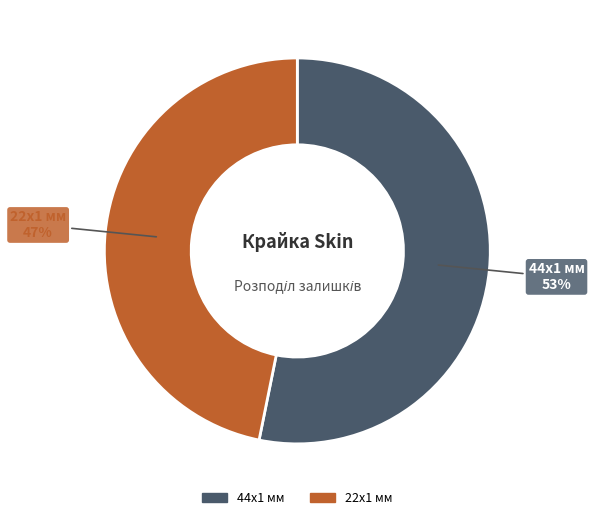

To the nearest percent, what is the difference between the largest and smallest slice percentages?

6%